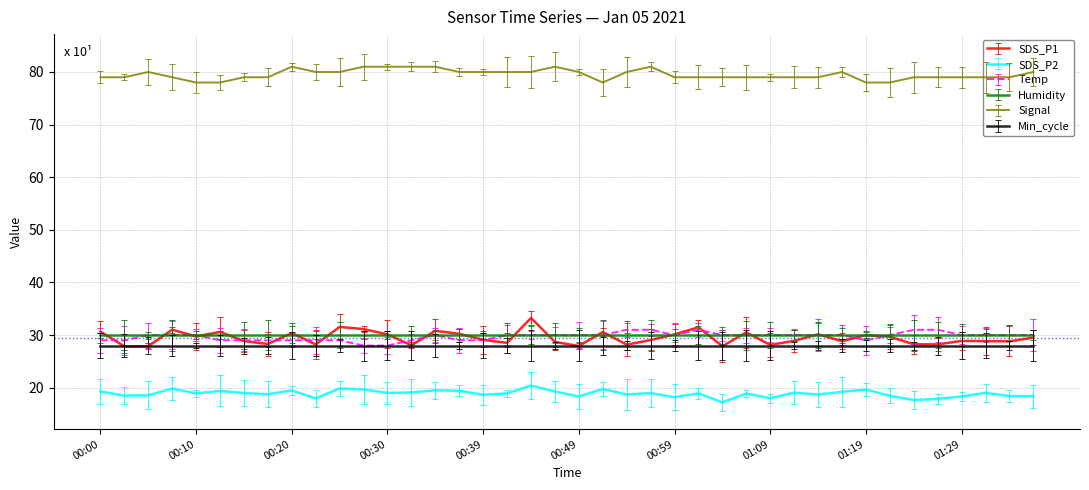

At which category does SDS_P2 reach its first local valley?

00:02